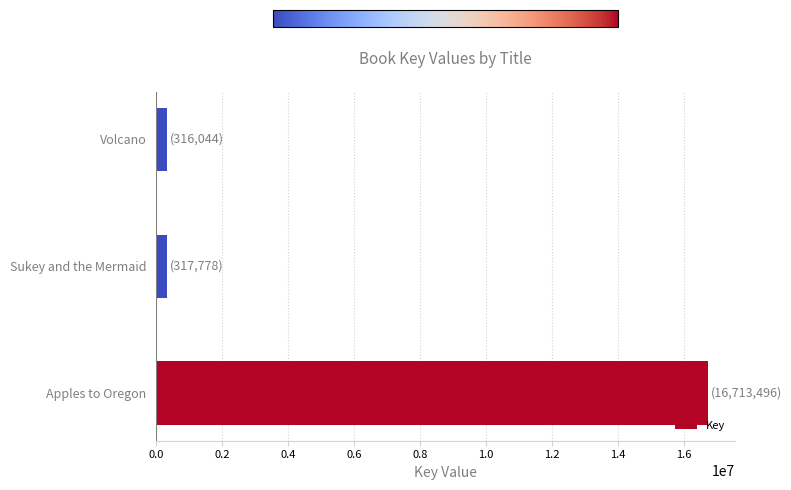

Which has a higher value, Apples to Oregon or Sukey and the Mermaid?

Apples to Oregon